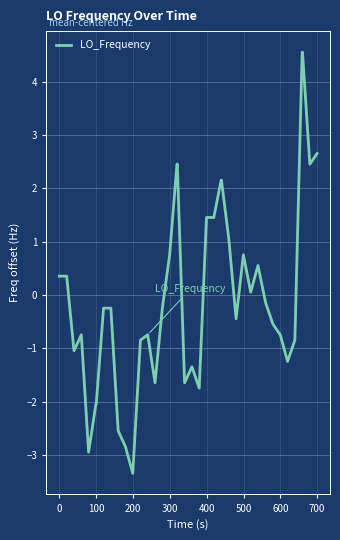

What is the greatest value displayed?

4.6